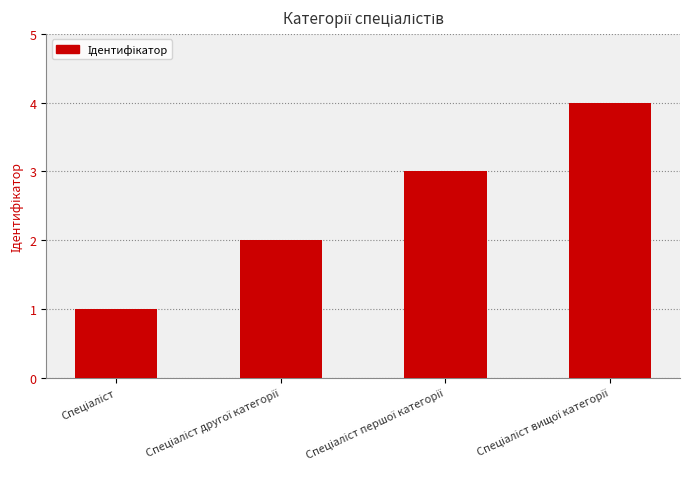

What is the sum of all values?

10